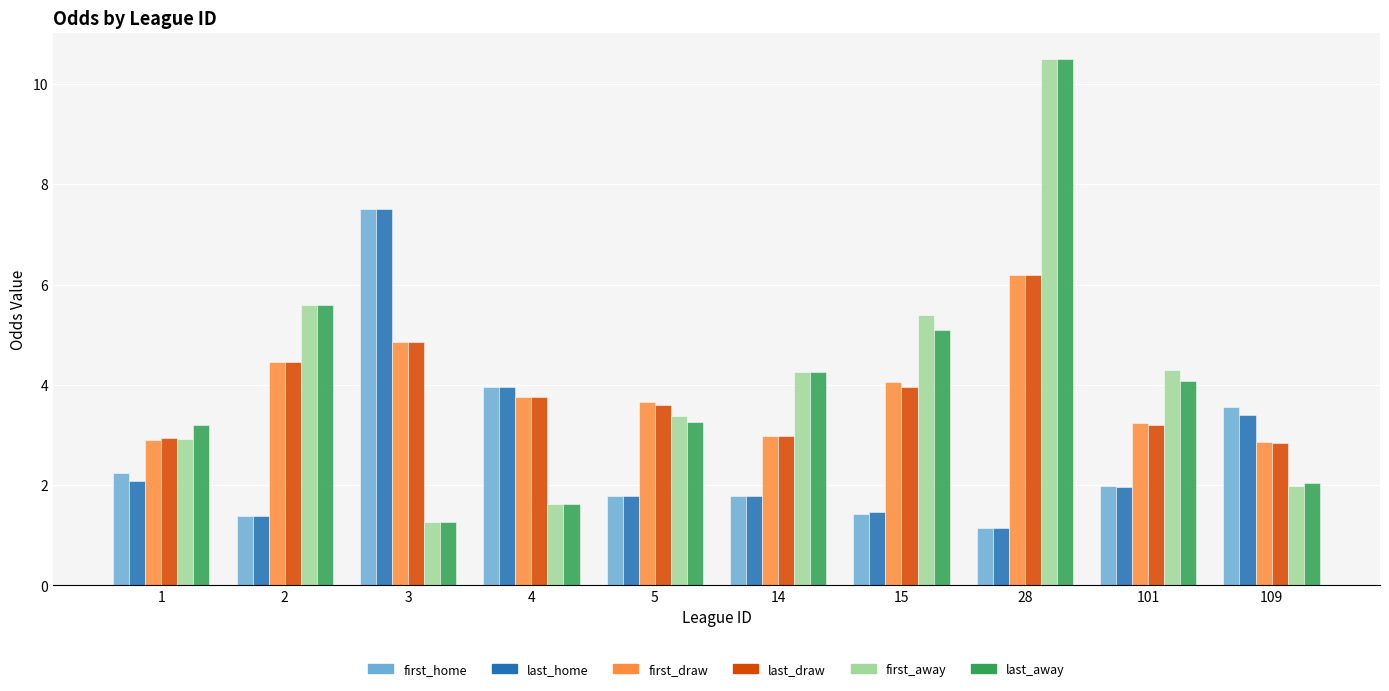

What is the total value across all series at 109?

16.7